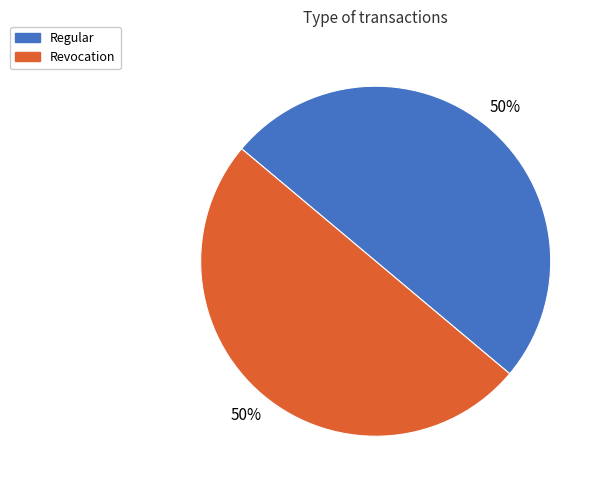

To the nearest percent, what portion does Revocation represent?

50%